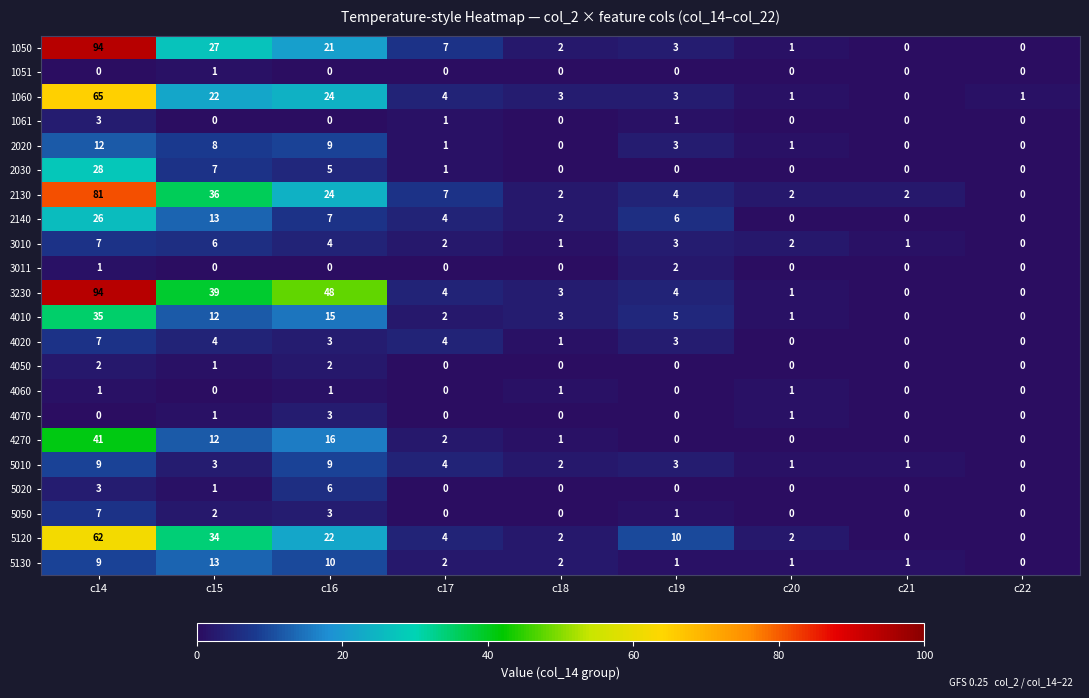

What is the difference between the highest and lowest values at c18?

3